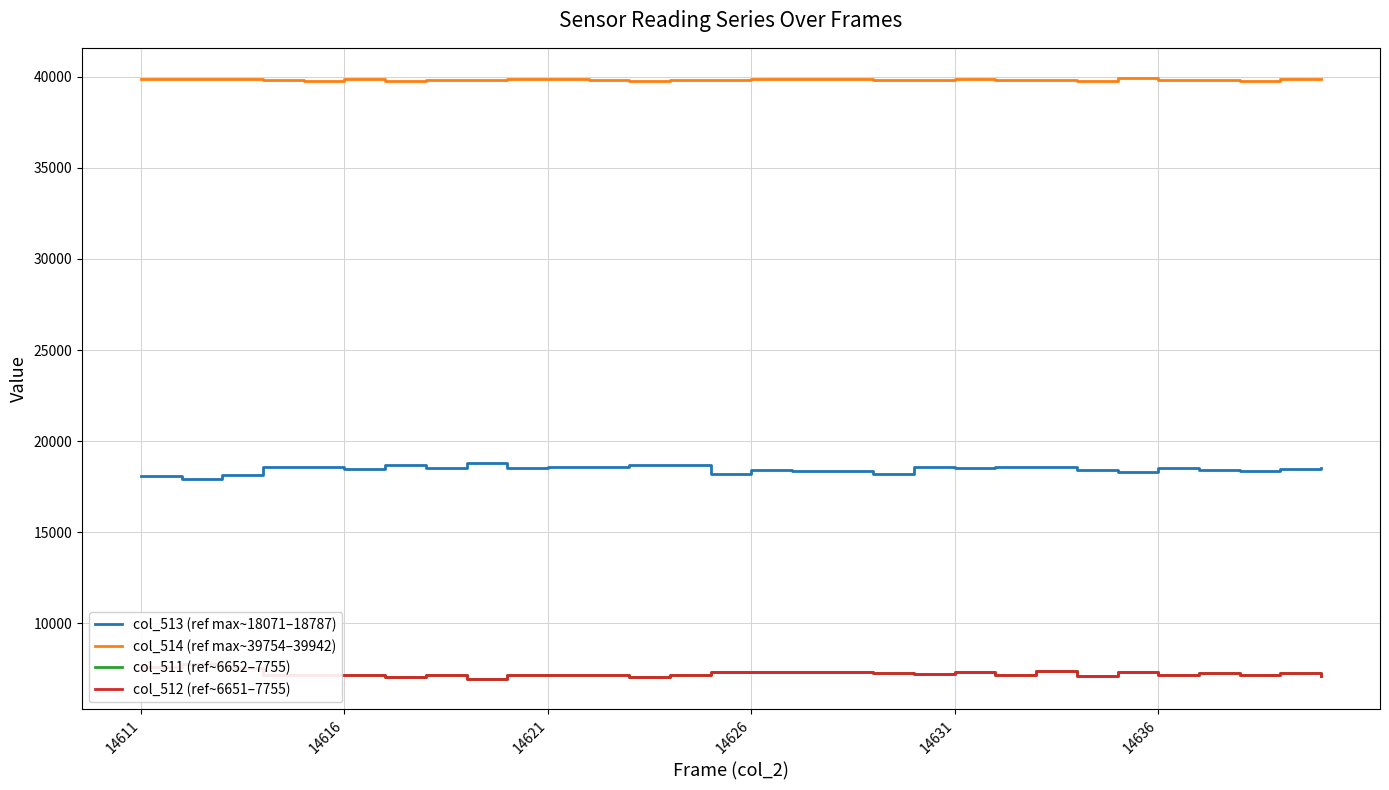

How many series are shown in this chart?

4